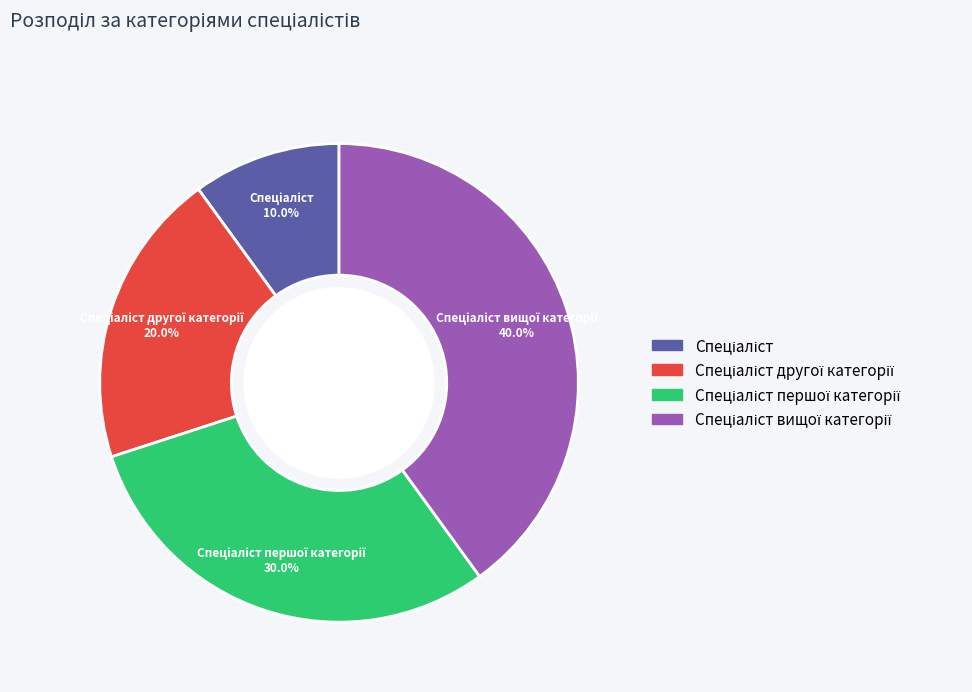

Does any single category account for the majority?

No